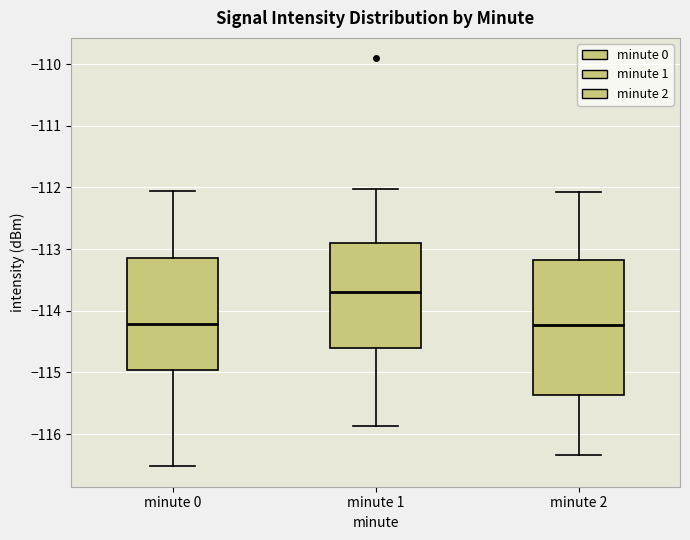

Reading left to right, transcribe this box plot: for each box, give where its median line is, the range the box spans, and where its two whiskers end, as read against the y-axis. The values are not printed on the chart, so give them approximately, as read against the axis.

minute 0: median -114.2, box -115.0 to -113.1, whiskers -116.5 to -112.1
minute 1: median -113.7, box -114.6 to -112.9, whiskers -115.9 to -112.0
minute 2: median -114.2, box -115.4 to -113.2, whiskers -116.3 to -112.1